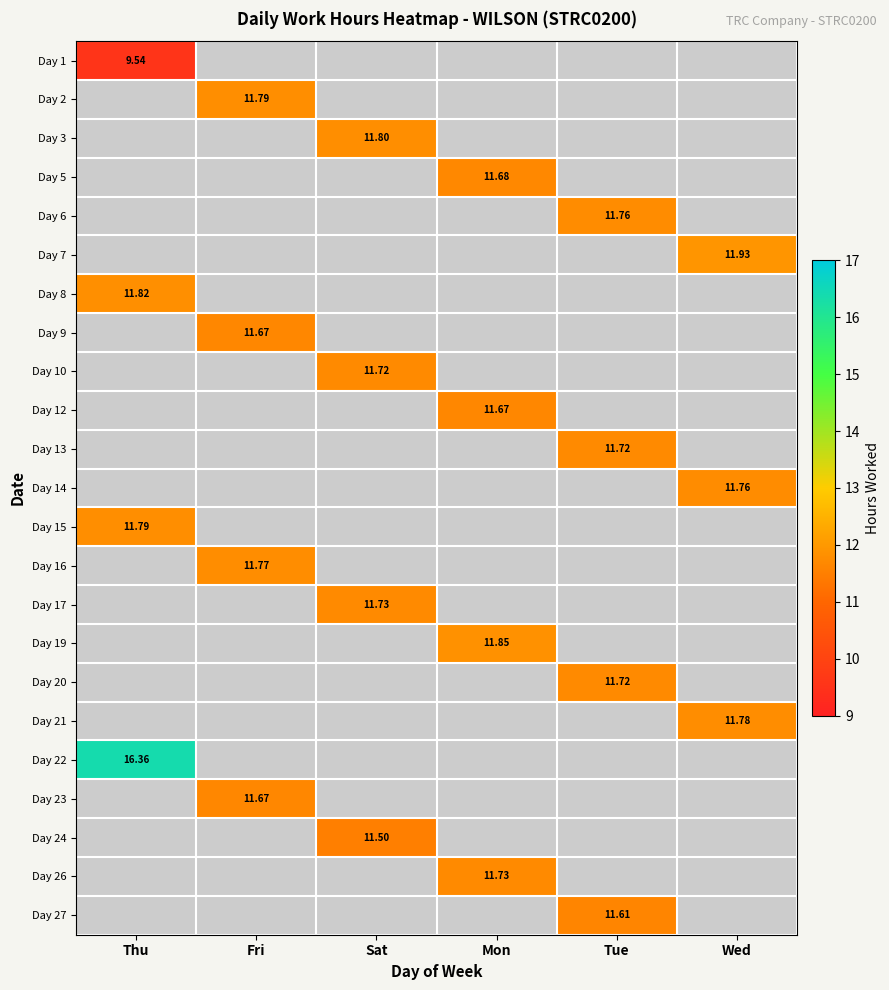

Between Fri and Wed, which is larger?

Wed